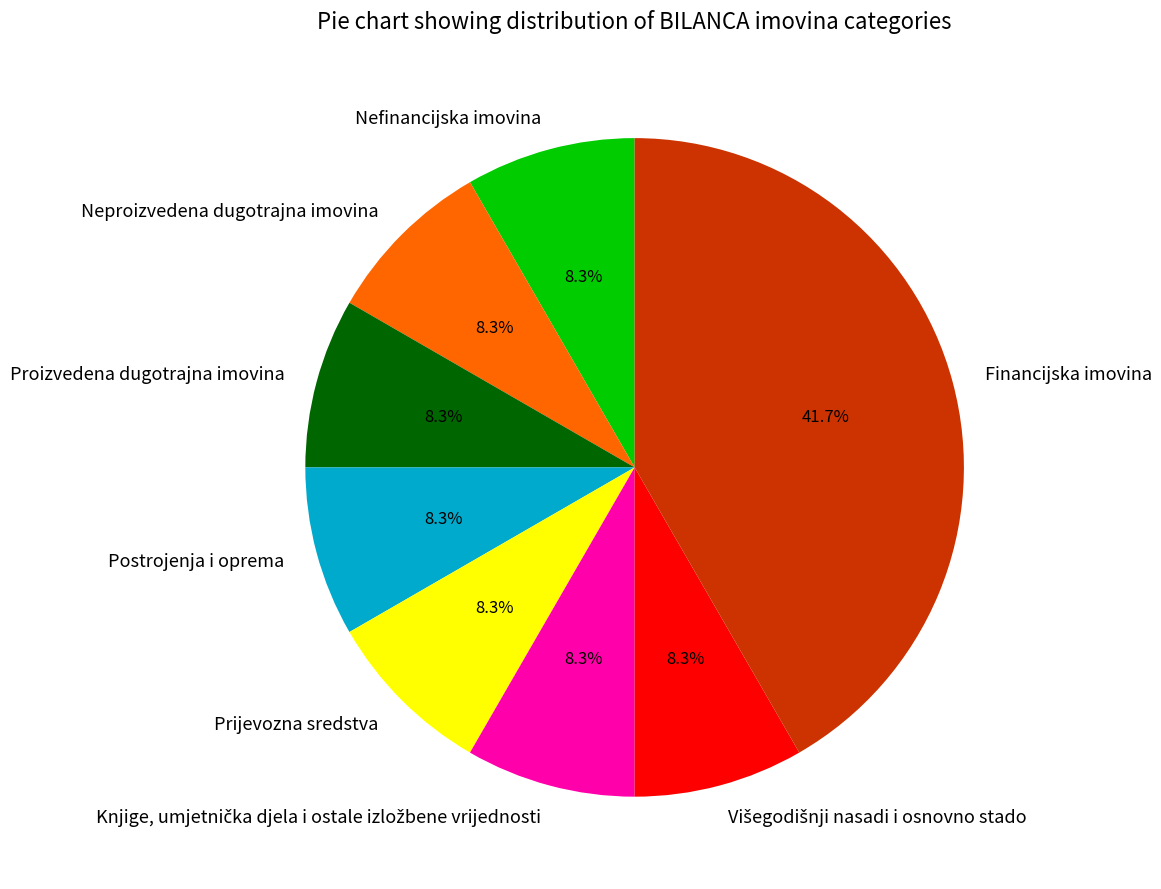

Is there a majority slice in this chart?

No